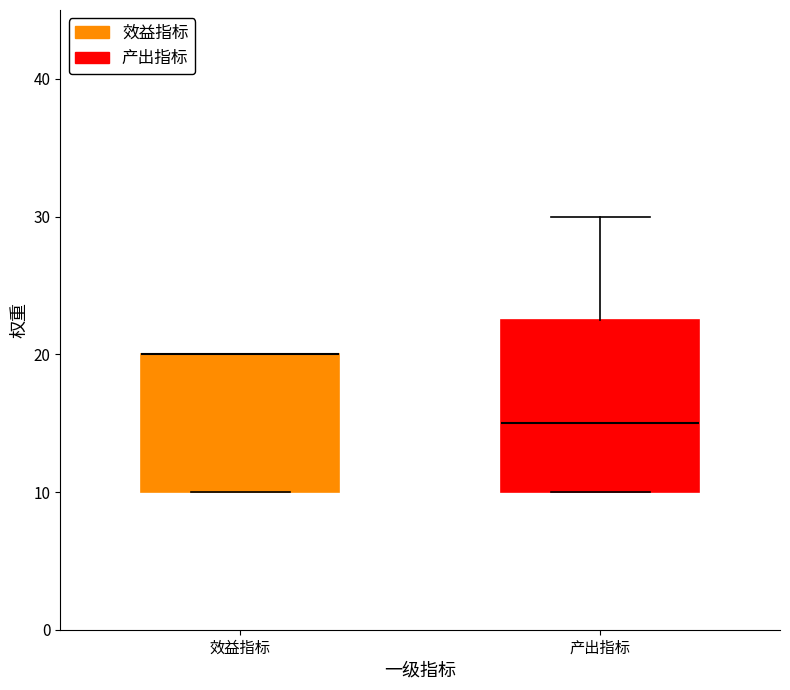

Where does the median line of the box for 产出指标 sit on the y-axis? The values are not printed on the chart, so give them approximately, as read against the axis.

15